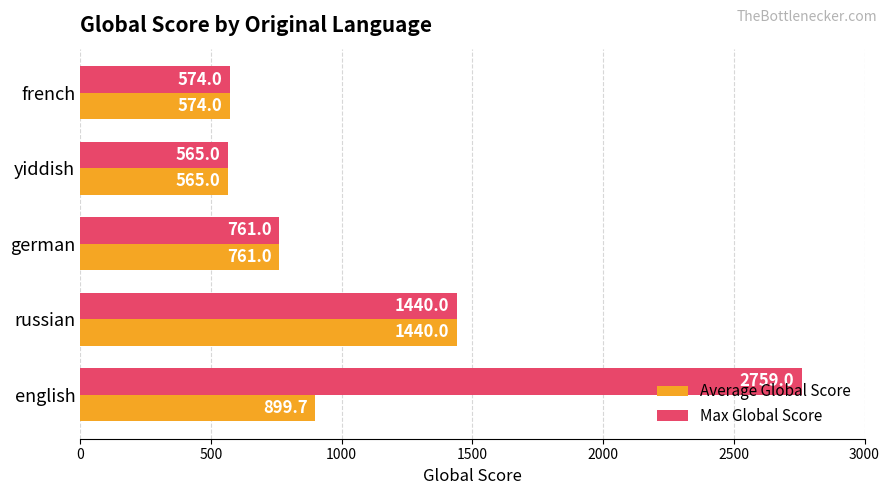

What is the total value across all series at yiddish?

1130.0